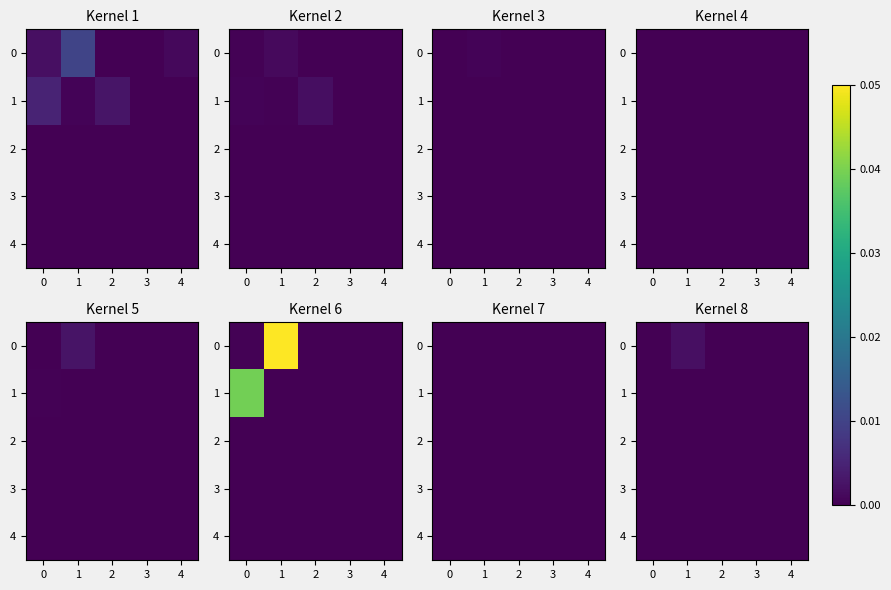

At which label is 0 closest to 0?

2